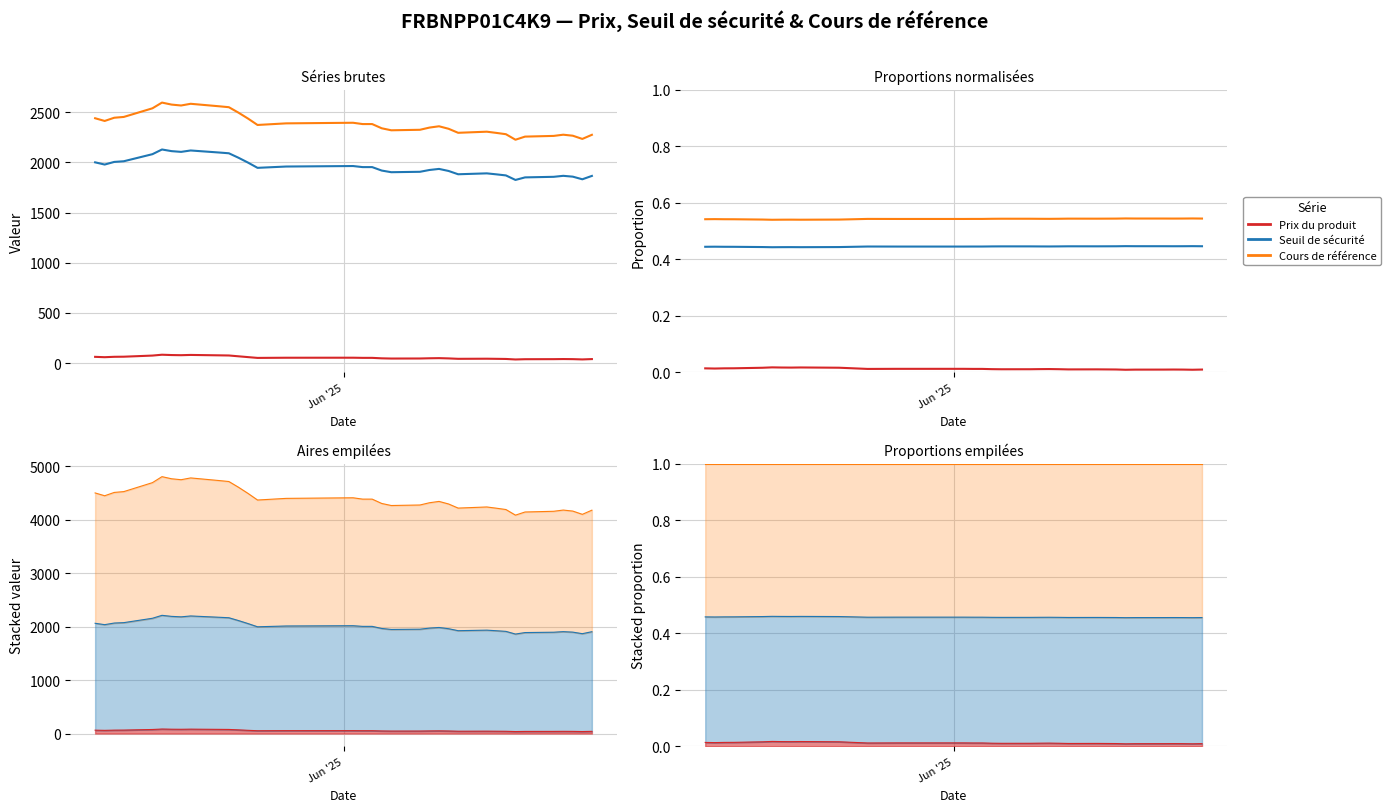

What are all the series names shown in the legend?

Prix du produit, Seuil de sécurité, Cours de référence